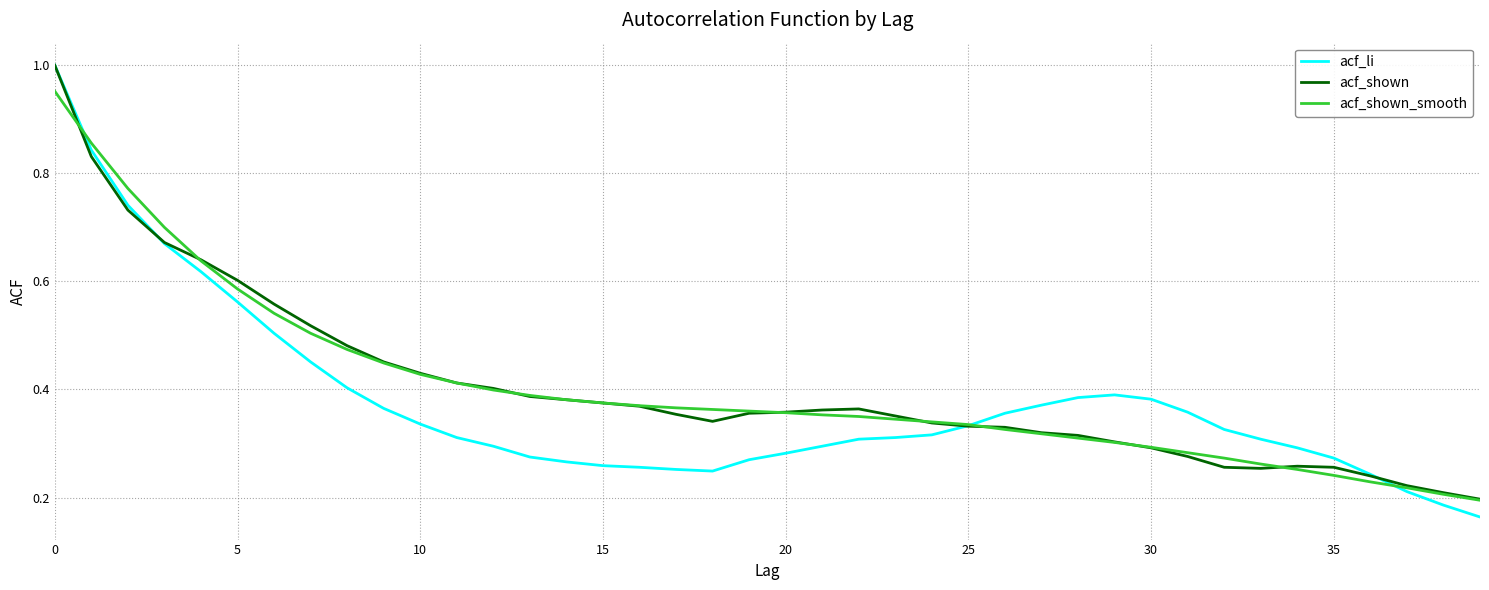

Which series has the largest range (max minus min)?

acf_li